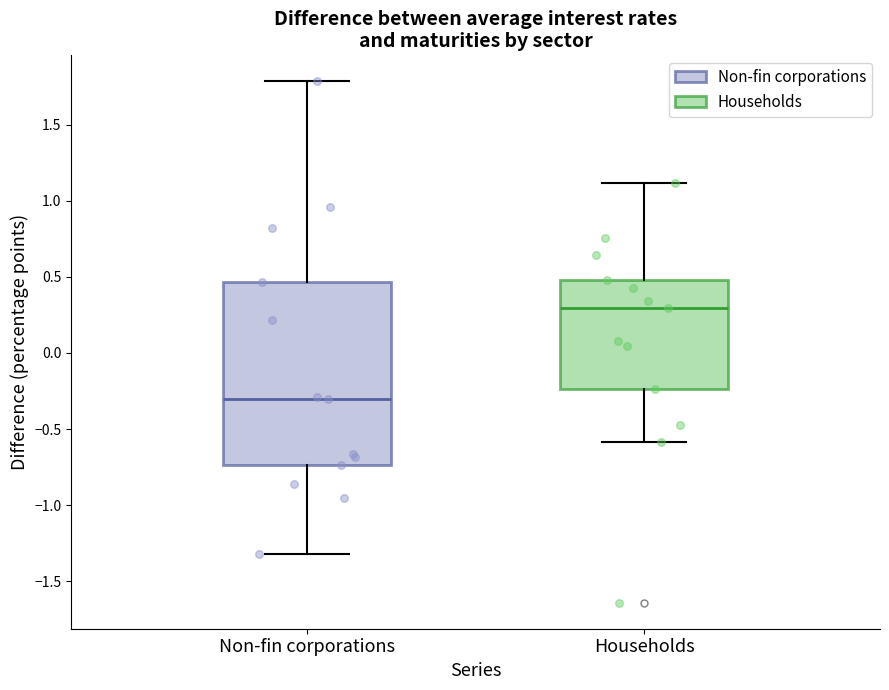

Which box is the tallest, from its lower edge to its upper edge?

Non-fin corporations